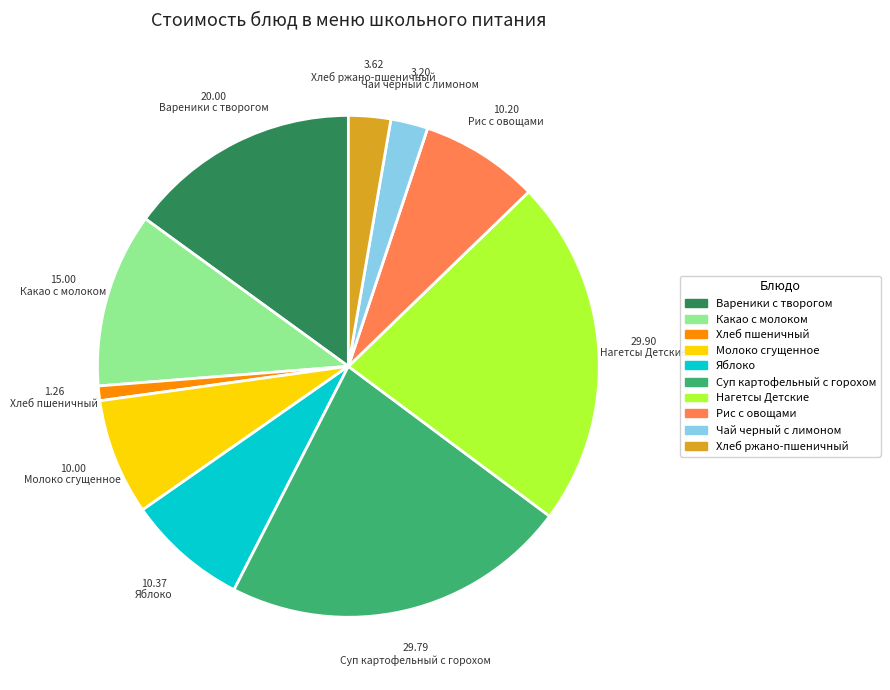

Is the sum of Суп картофельный с горохом and Молоко сгущенное greater than half?

No